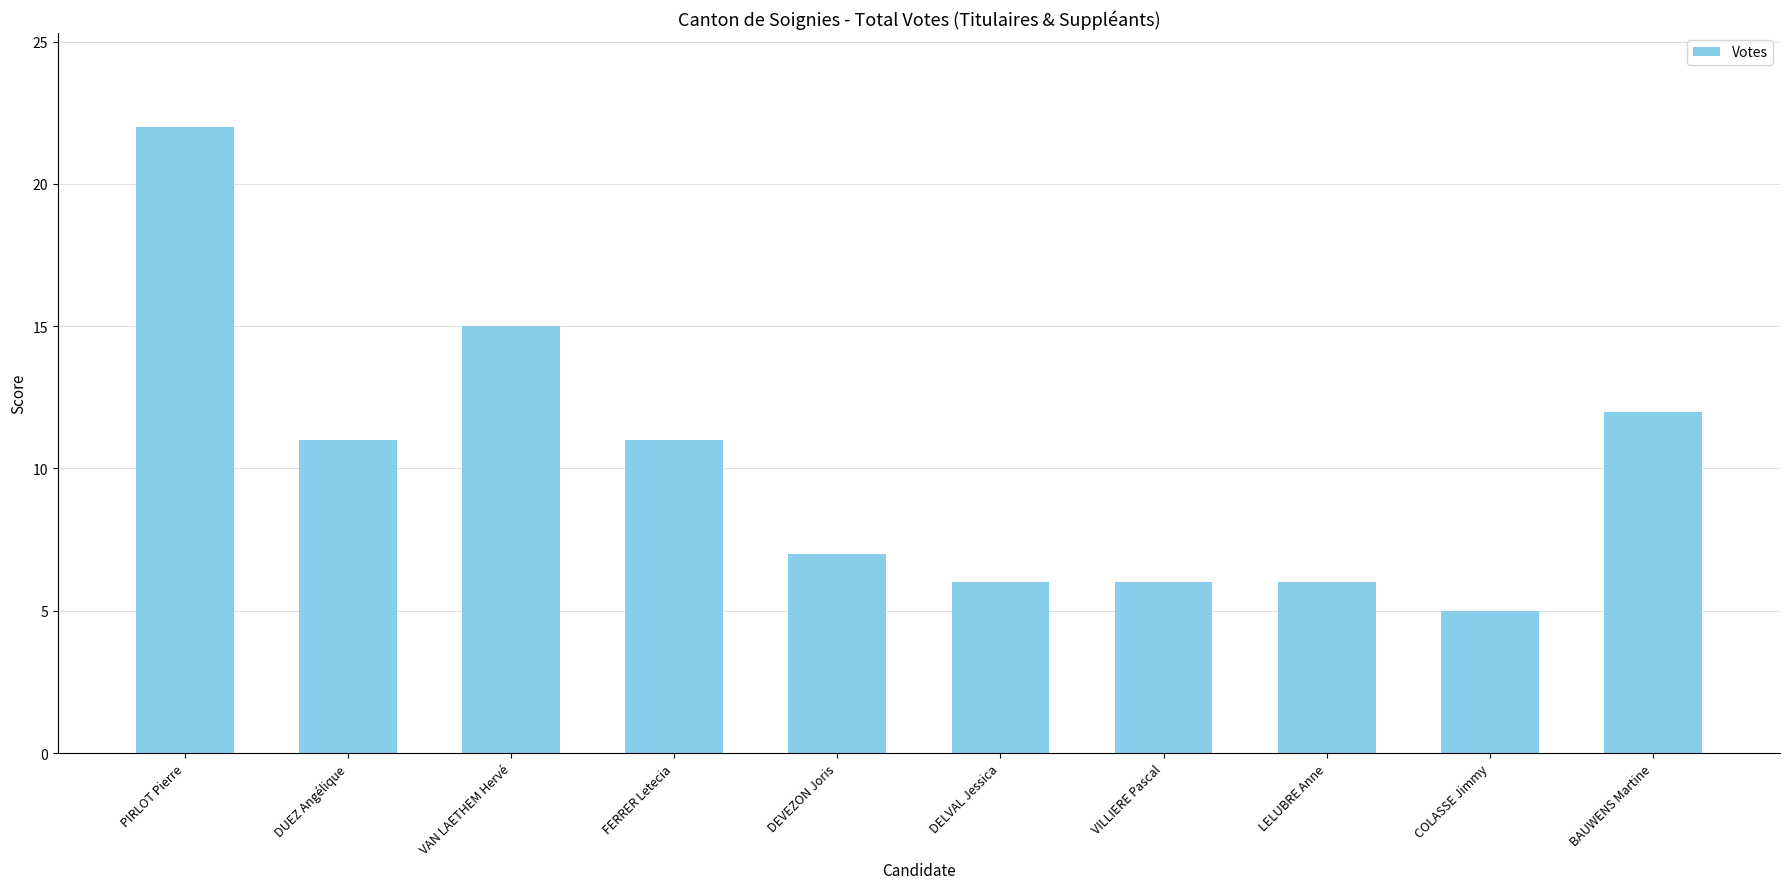

At which label does the data first exceed 11?

PIRLOT Pierre